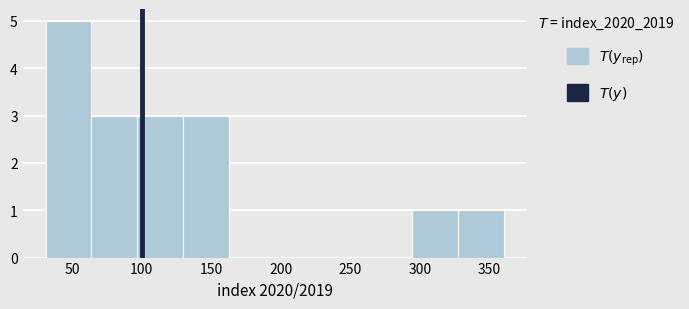

Which range on the x-axis has the tallest bar?

30 to 65